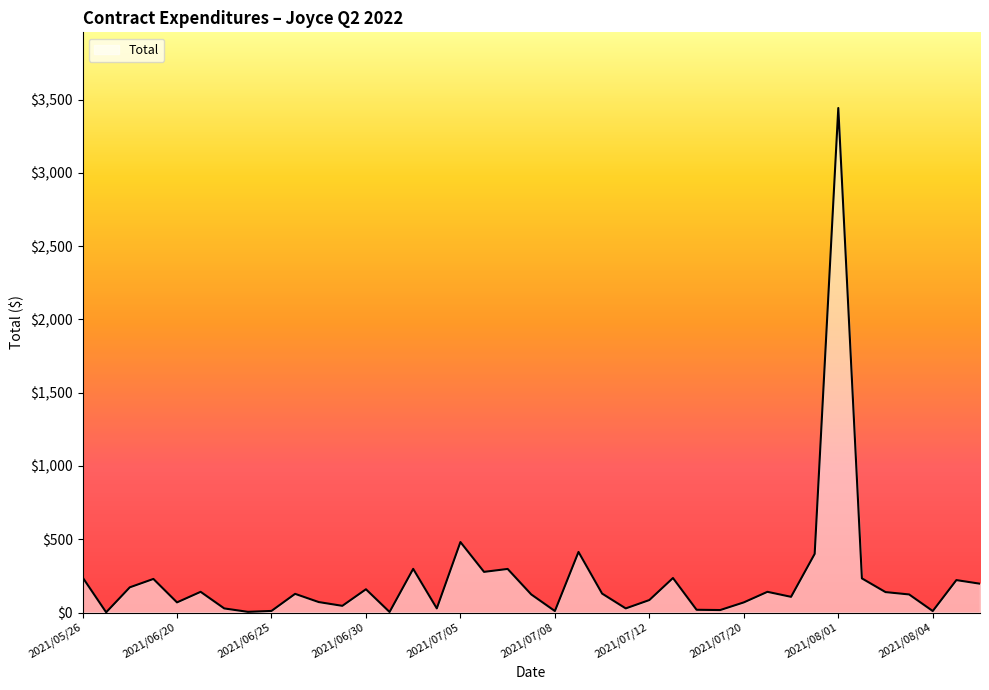

What is the difference between the maximum and minimum values?

3441.5